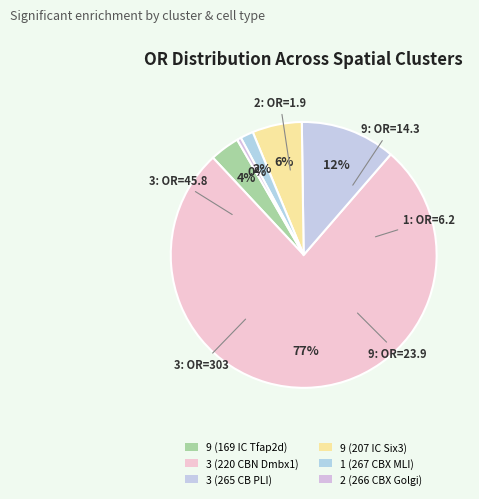

Rank the categories by value from highest to lowest.

3 (220 CBN Dmbx1), 3 (265 CB PLI), 9 (207 IC Six3), 9 (169 IC Tfap2d), 1 (267 CBX MLI), 2 (266 CBX Golgi)